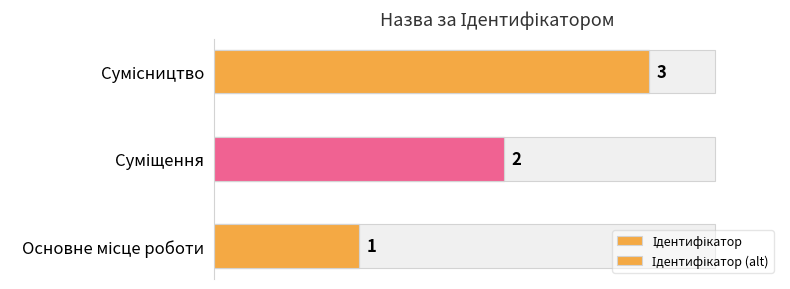

What are all the series names shown in the legend?

Ідентифікатор, Ідентифікатор (alt)